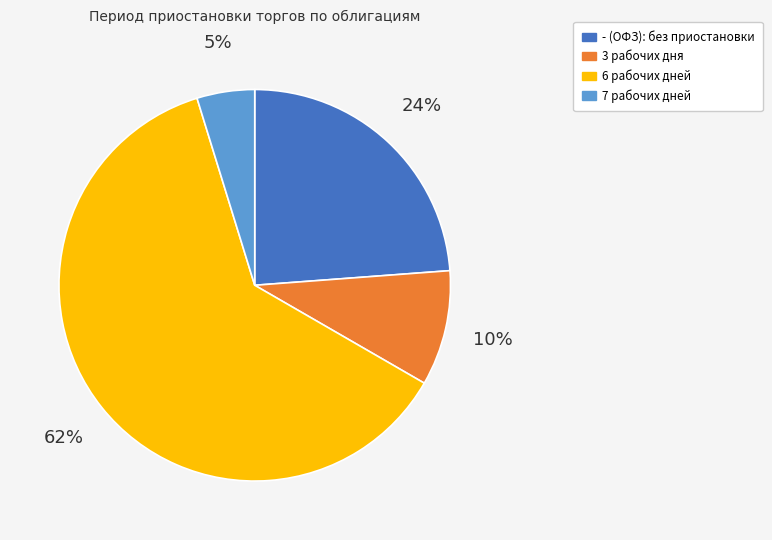

True or false: 3 рабочих дня accounts for 3% of the total.

False